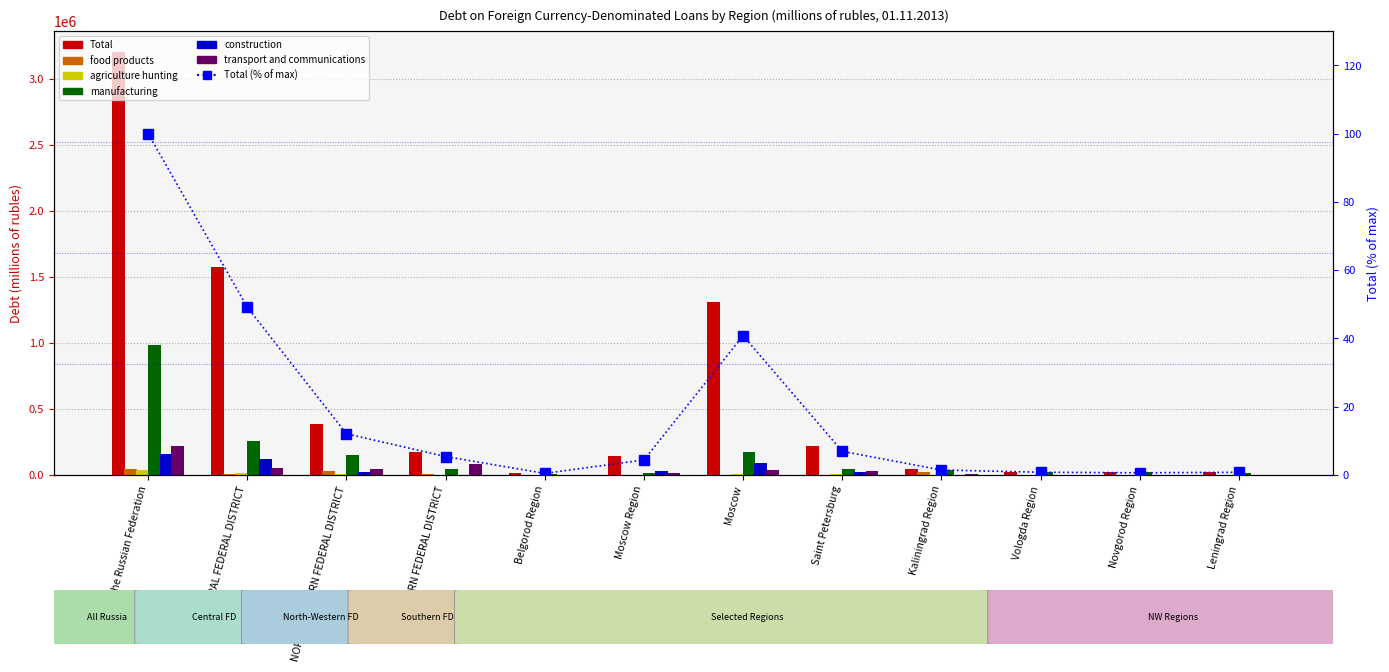

What is the difference between the maximum and minimum values in the manufacturing series?

980712